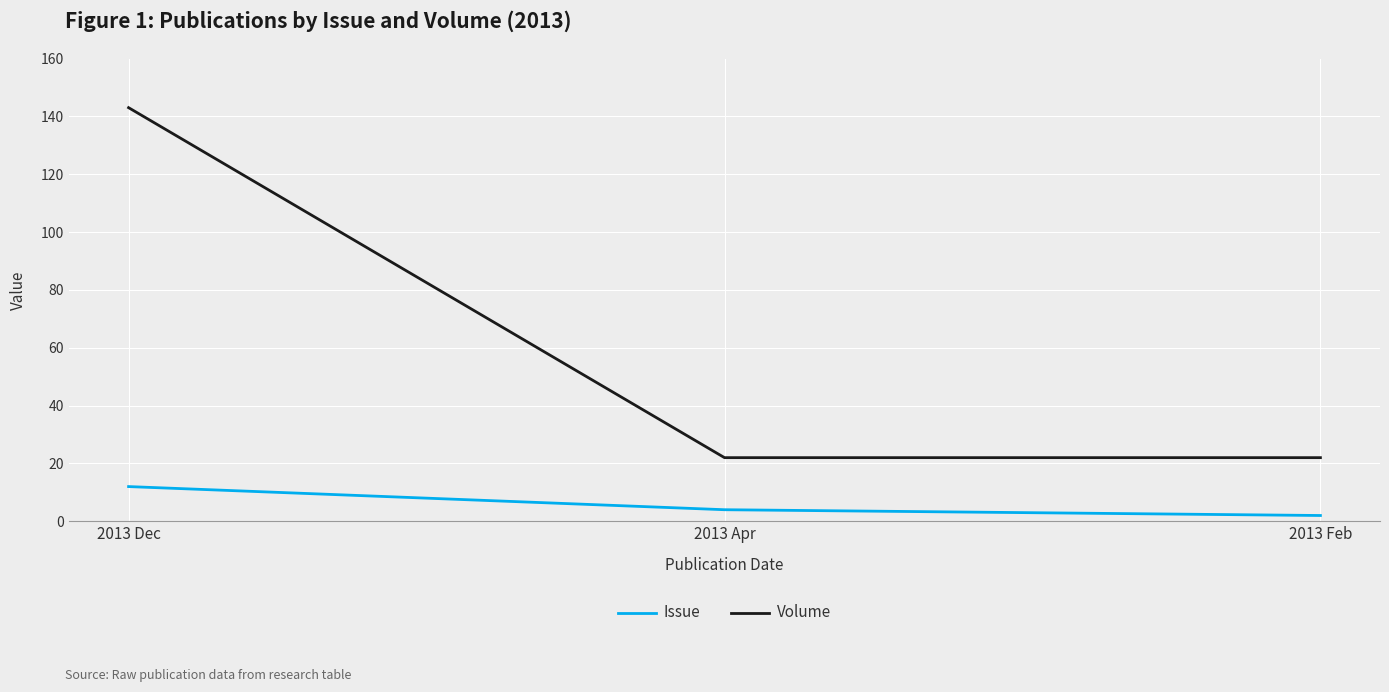

Rank the series at 2013 Apr from lowest to highest value.

Issue, Volume